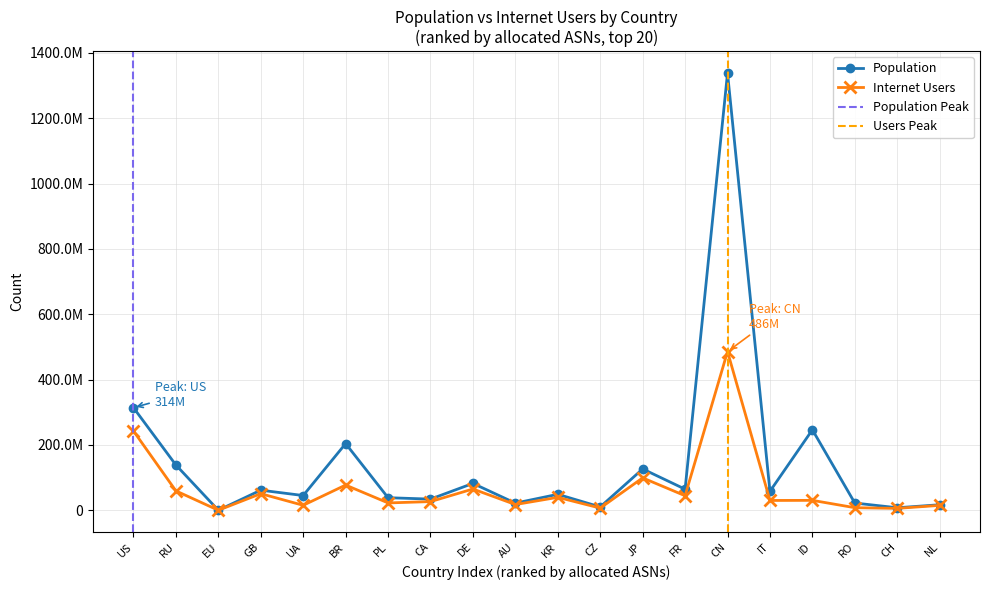

Where does the population series first go above 58031349?

US